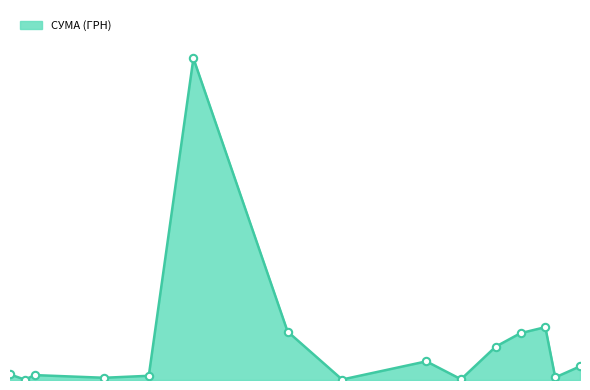

Does the chart have visible grid lines?

No